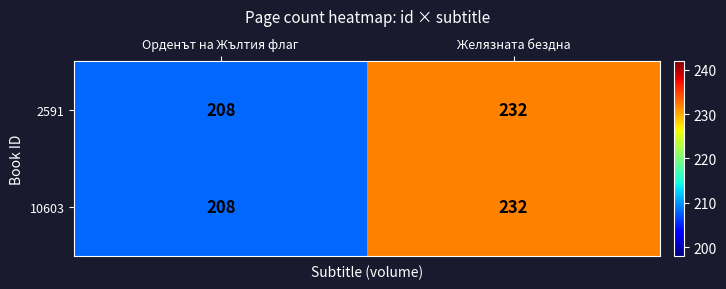

What value does the 2591 series have at Желязната бездна, to the nearest 5?

230